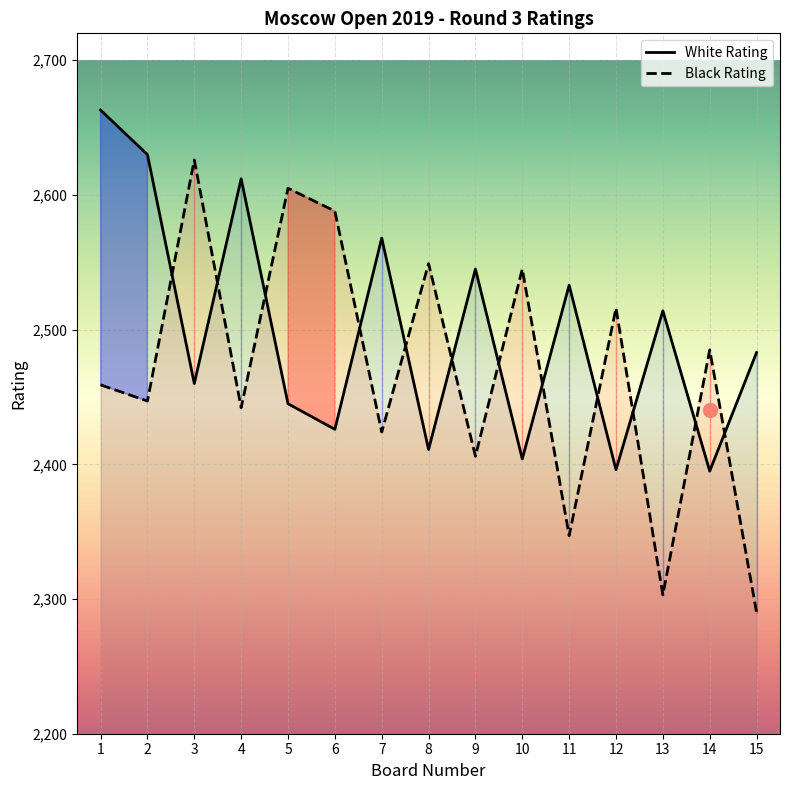

Where is Black Rating nearest to the value 2458?

1